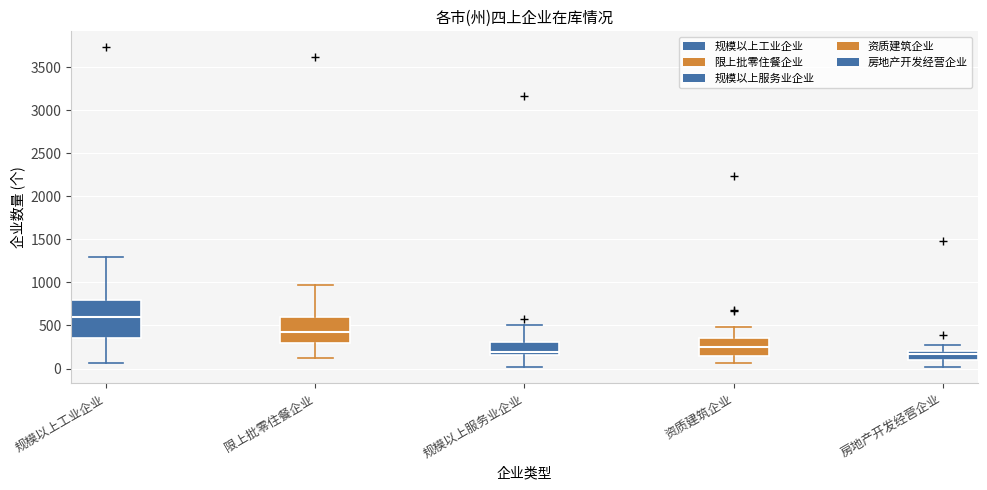

Which box is the tallest, from its lower edge to its upper edge?

规模以上工业企业